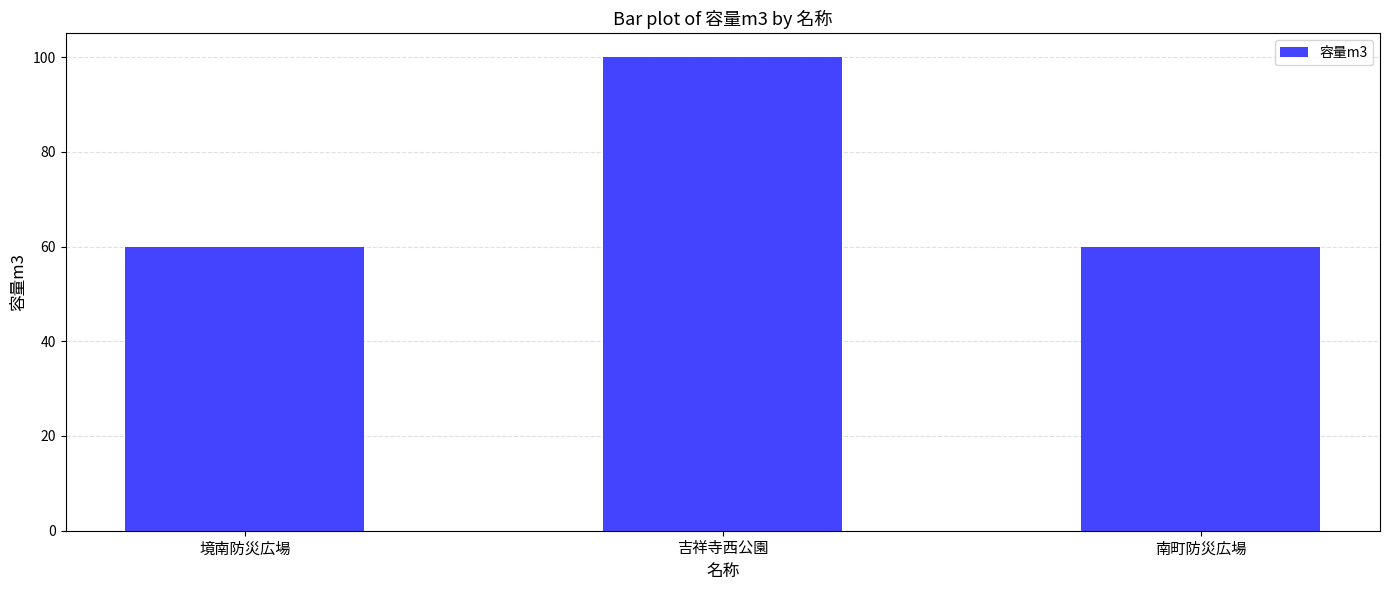

Is it true that the value at 吉祥寺西公園 is 30?

False